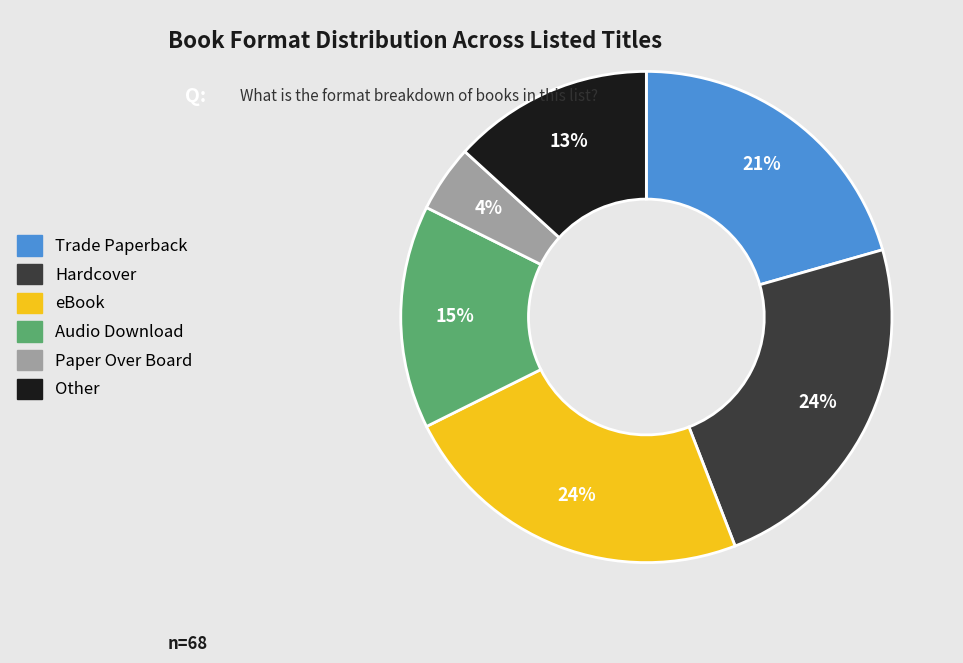

To the nearest percent, what portion does Hardcover represent?

24%